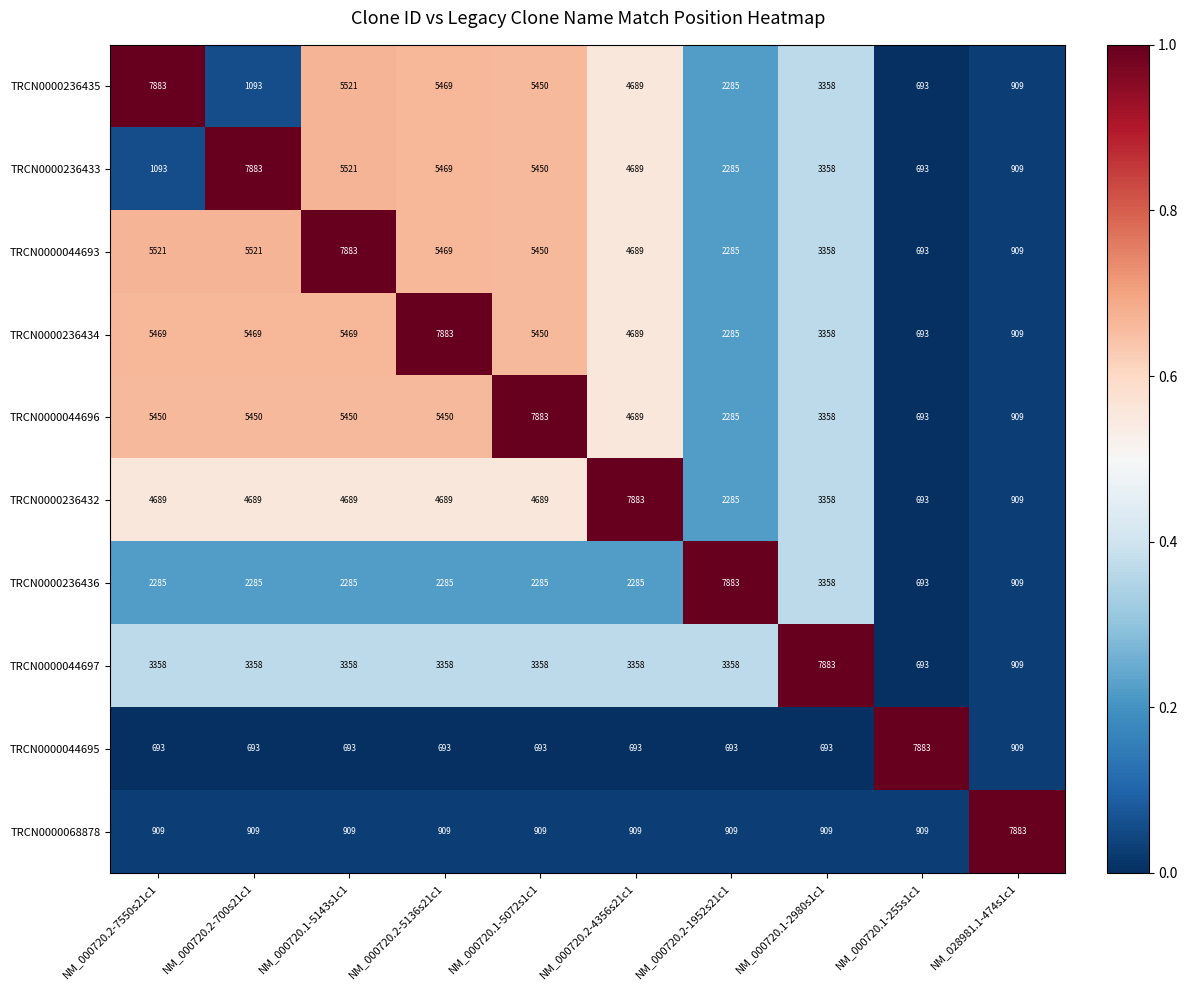

List the labels in order of TRCN0000236433 value, smallest first.

NM_000720.1-255s1c1, NM_028981.1-474s1c1, NM_000720.2-7550s21c1, NM_000720.2-1952s21c1, NM_000720.1-2980s1c1, NM_000720.2-4356s21c1, NM_000720.1-5072s1c1, NM_000720.2-5136s21c1, NM_000720.1-5143s1c1, NM_000720.2-700s21c1